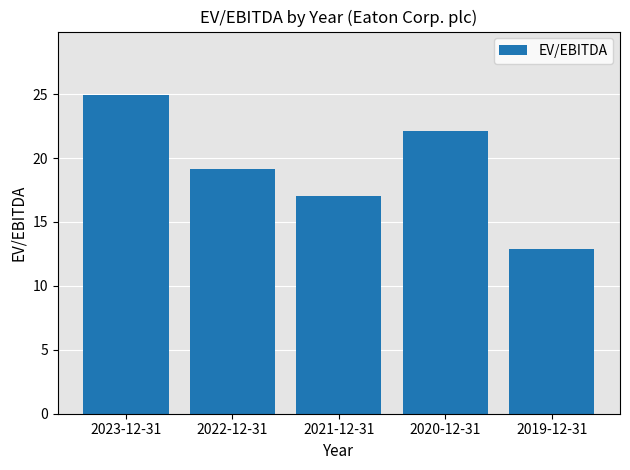

Where does the data first go above 19?

2023-12-31